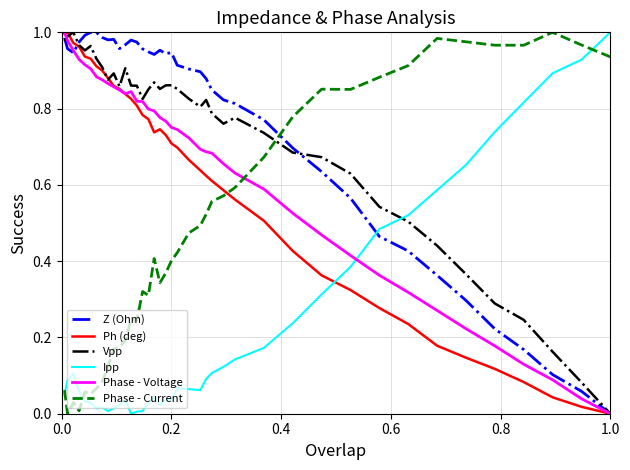

After their last crossing, which series has the higher values: Ph (deg) or Ipp?

Ipp